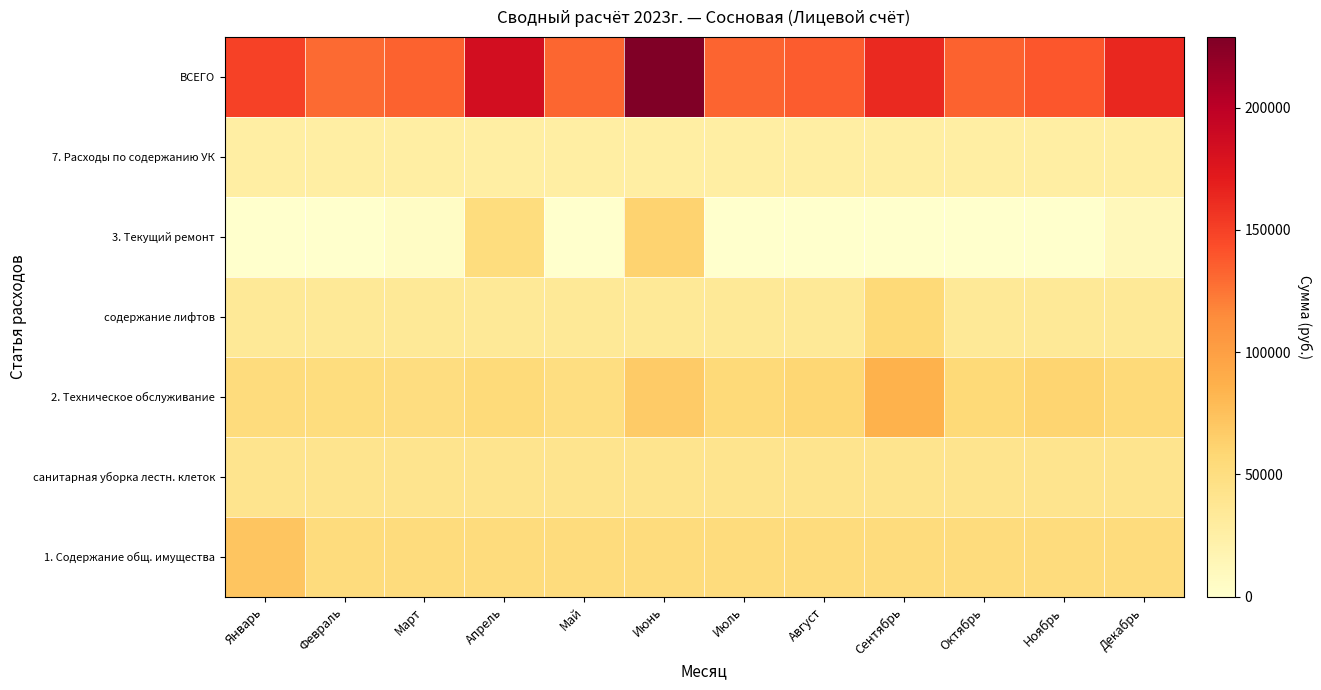

At which category is the sum across all series the highest?

Июнь